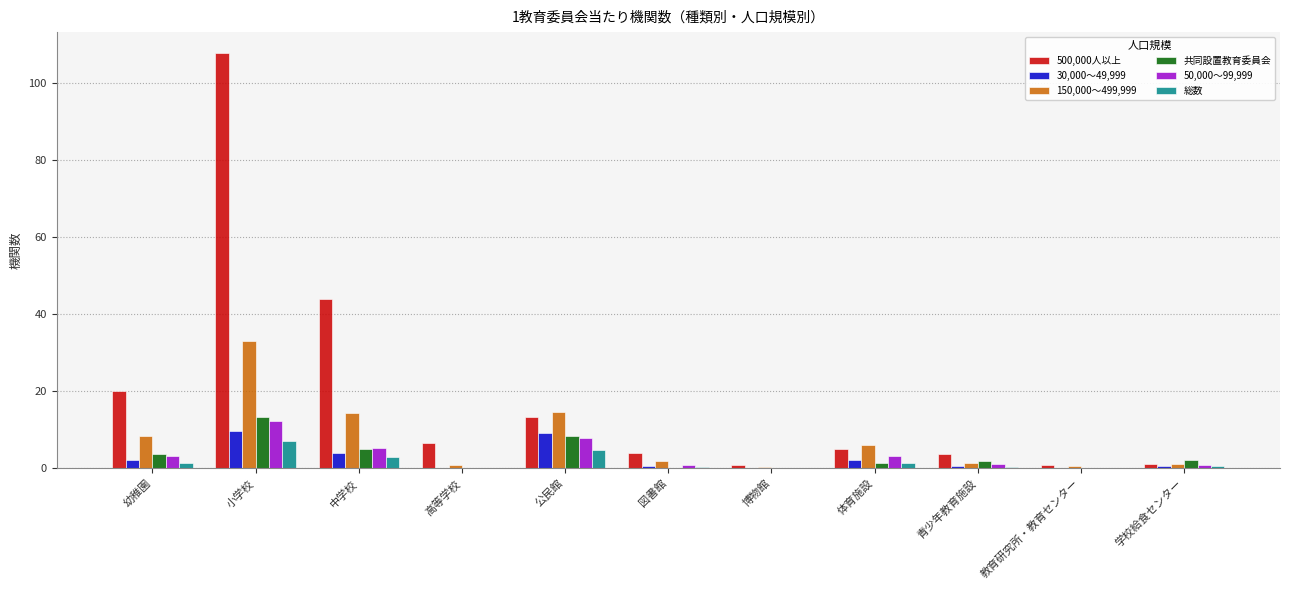

Between 小学校 and 高等学校, which series saw the biggest shift?

500,000人以上